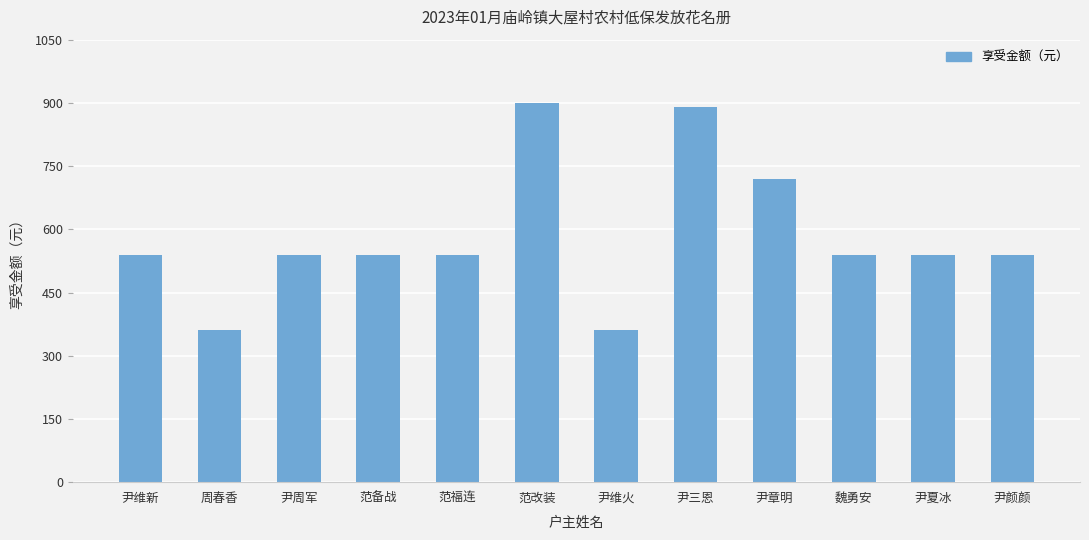

What is the minimum value shown in the chart?

360